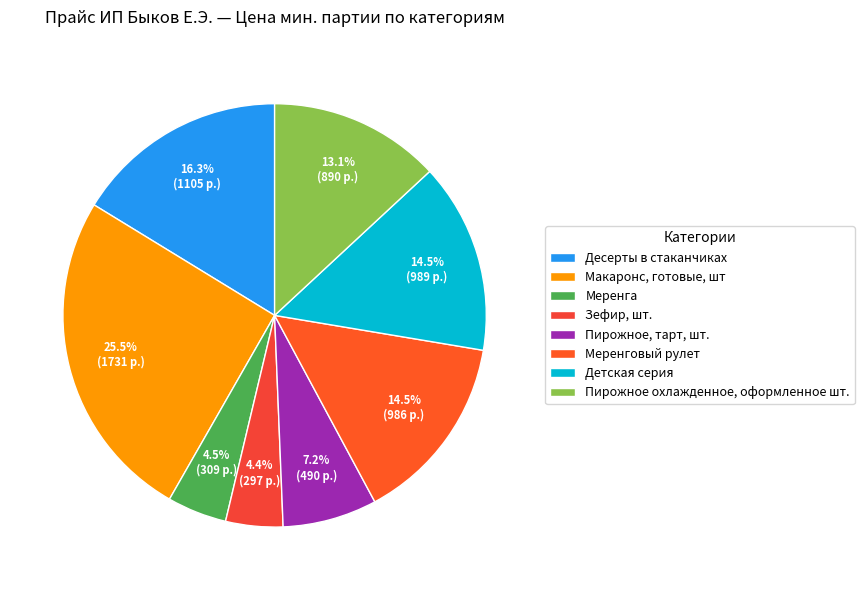

To the nearest percent, what is the difference between the largest and smallest slice percentages?

21%